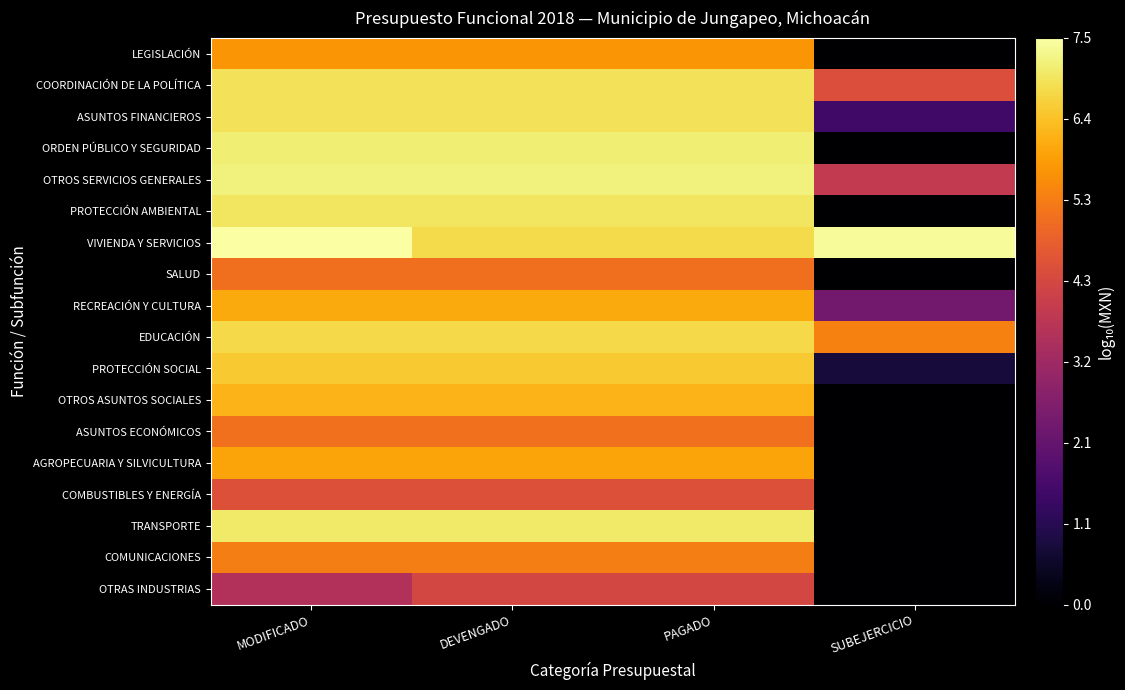

What is the total value across all series at MODIFICADO?

110.4